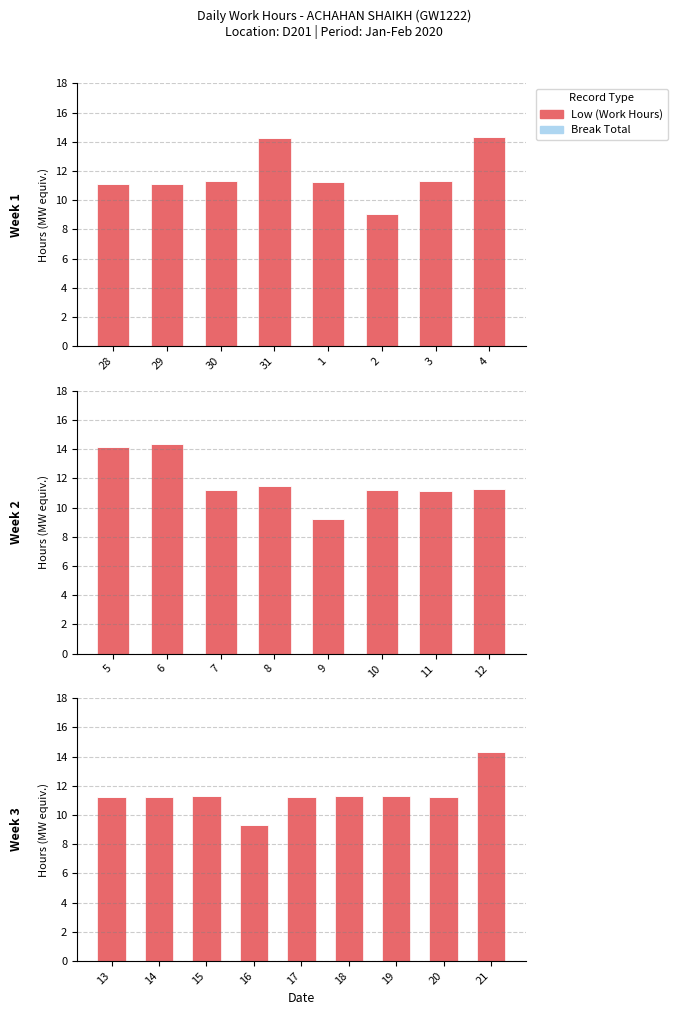

What is the total value across all series at 17?

11.2